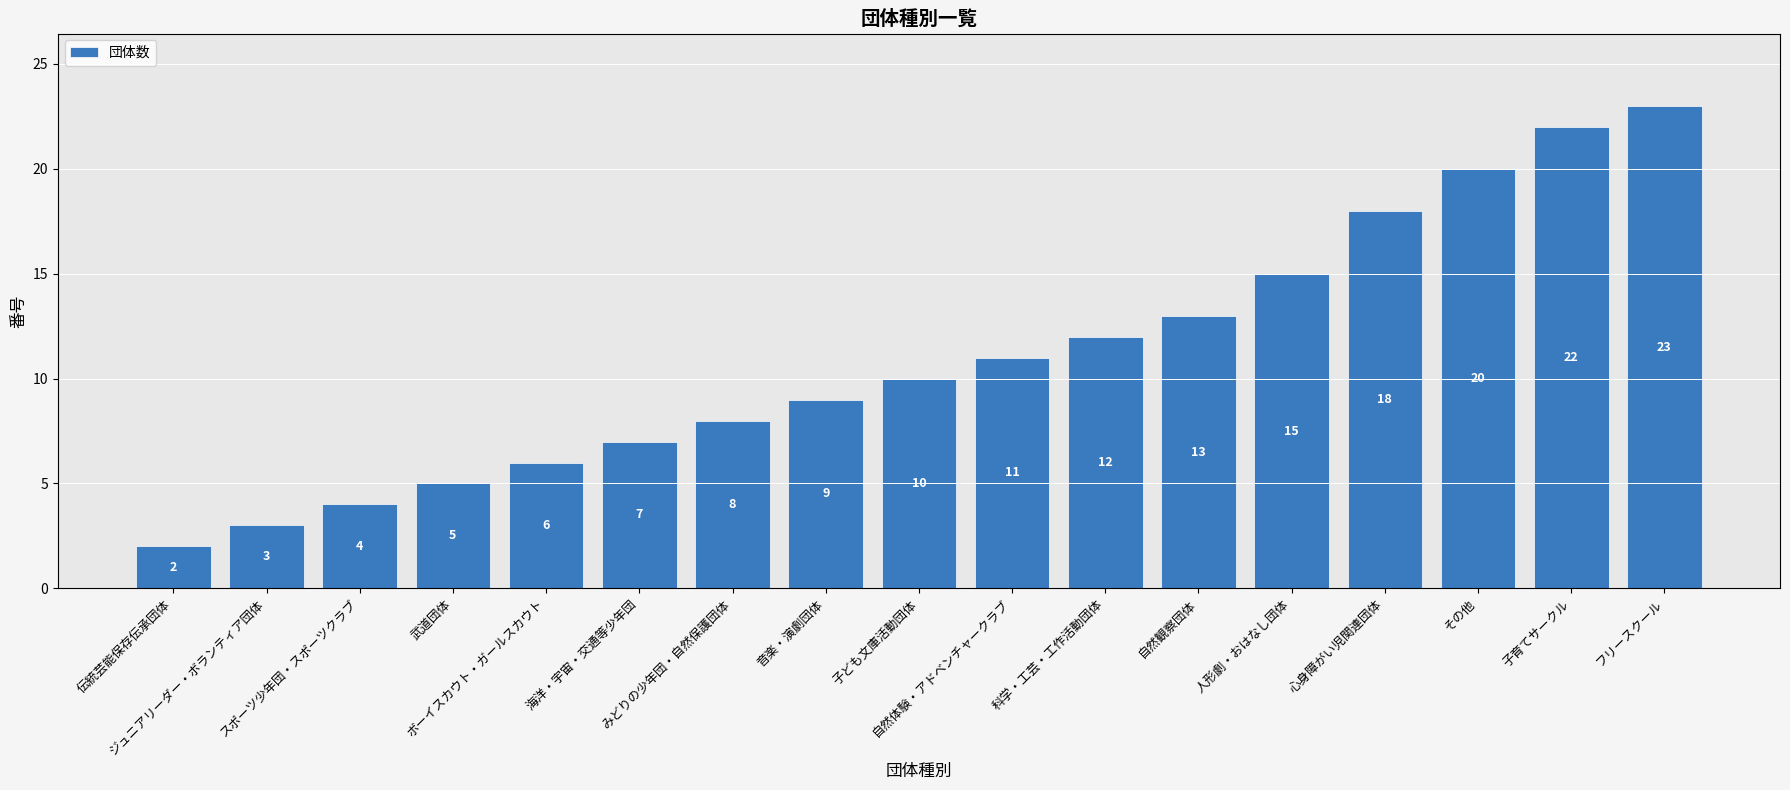

Does the chart contain any negative values?

No